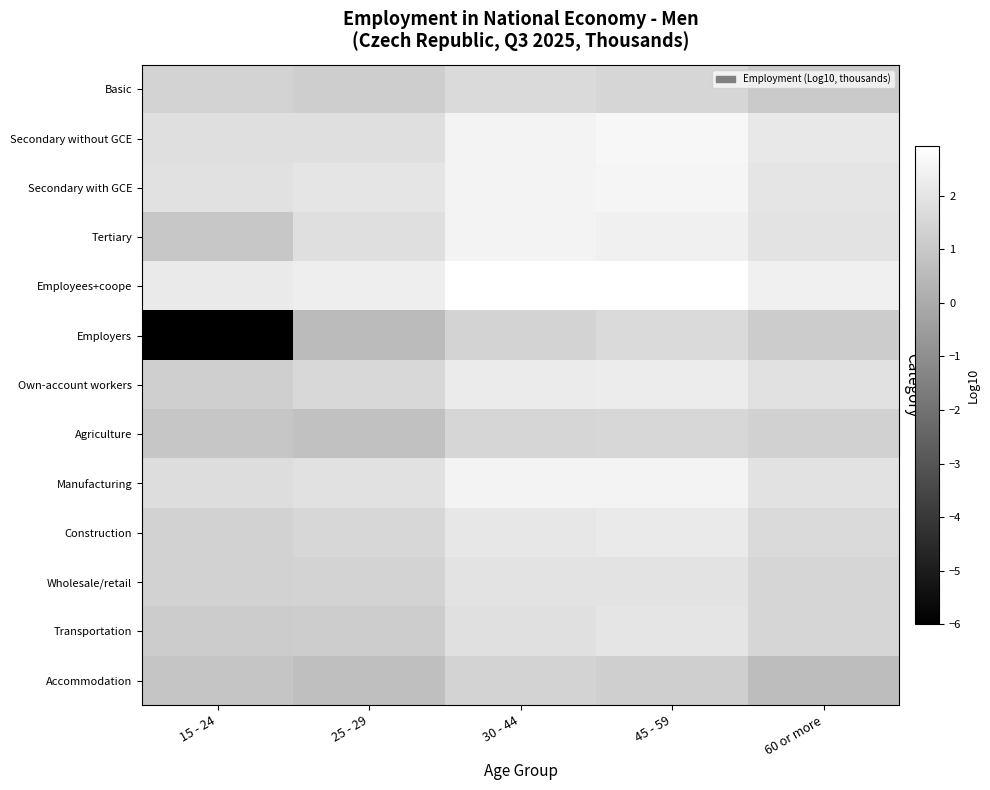

Which series has the largest range (max minus min)?

Employers